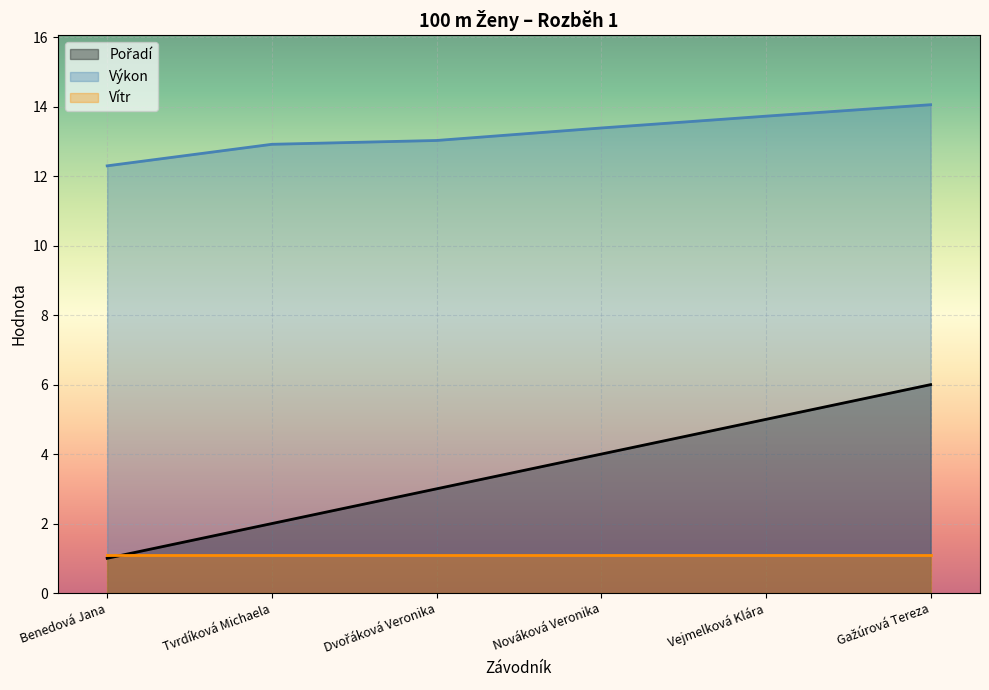

Is it true that Výkon equals 14.1 at Gažúrová Tereza?

True